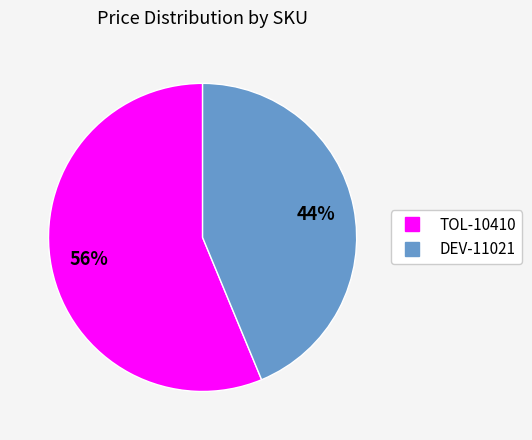

Which category accounts for the majority?

TOL-10410